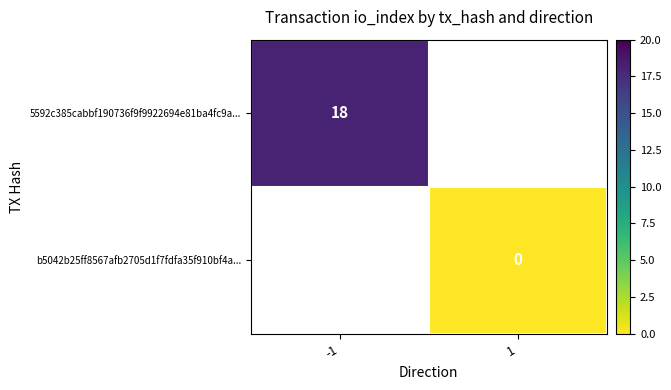

Is the value of 5592c385cabbf190736f9f9922694e81ba4fc9a... at -1 greater than the value of b5042b25ff8567afb2705d1f7fdfa35f910bf4a... at 1?

Yes